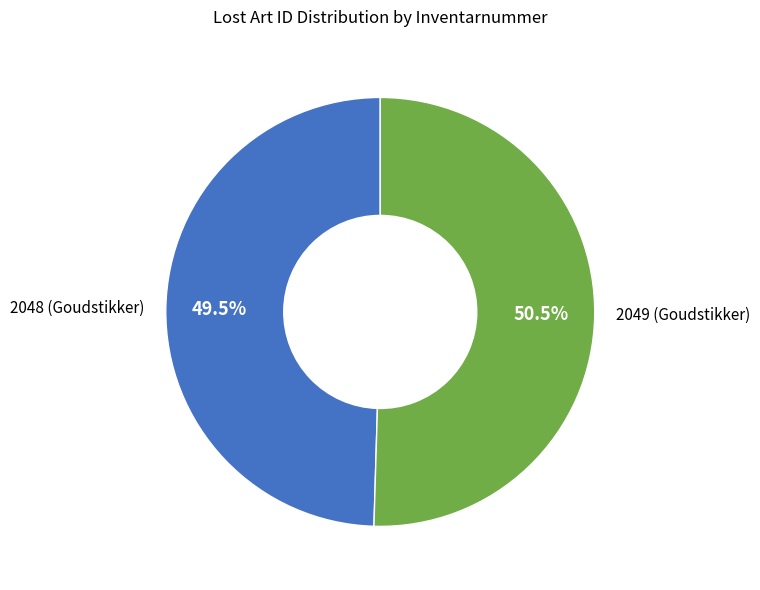

Approximately how many times larger is the value at 2048 (Goudstikker) compared to 2049 (Goudstikker)?

1.0